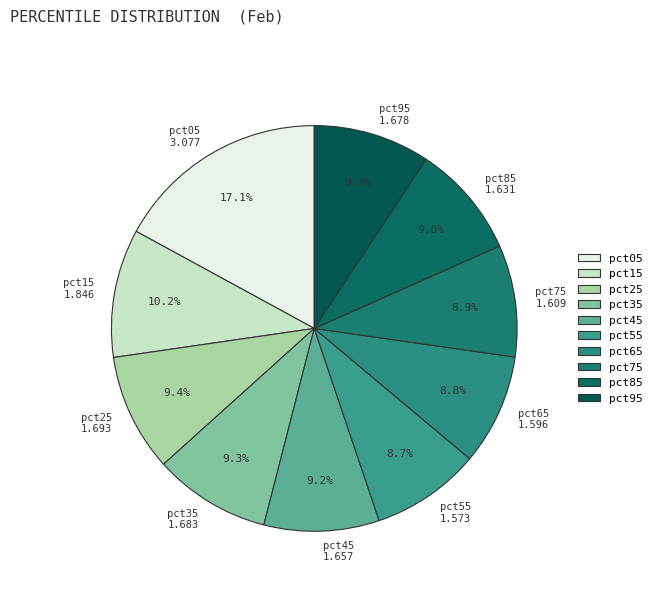

To the nearest percent, what is the average slice percentage?

10%